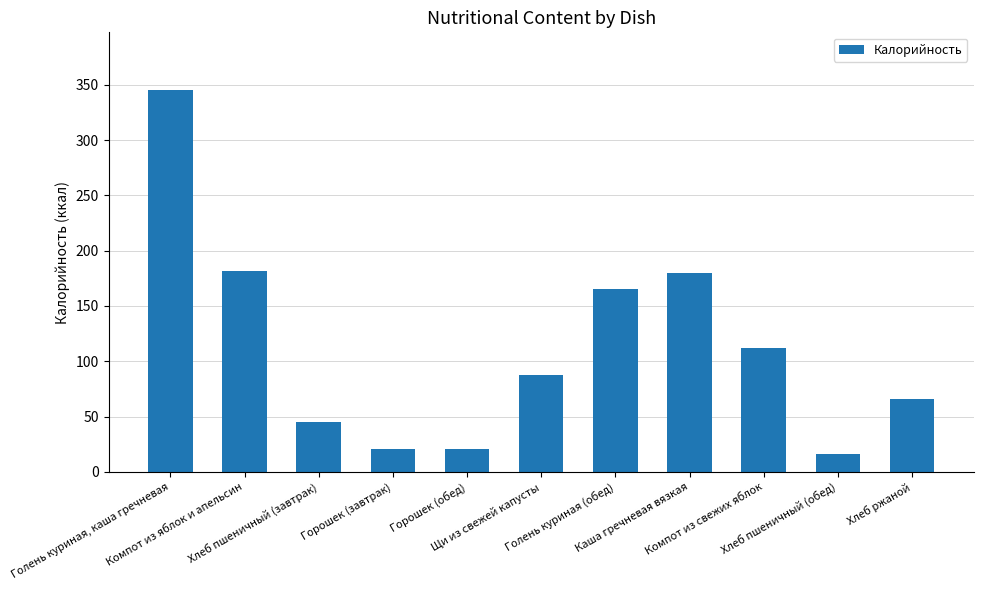

What is the greatest value displayed?

345.5